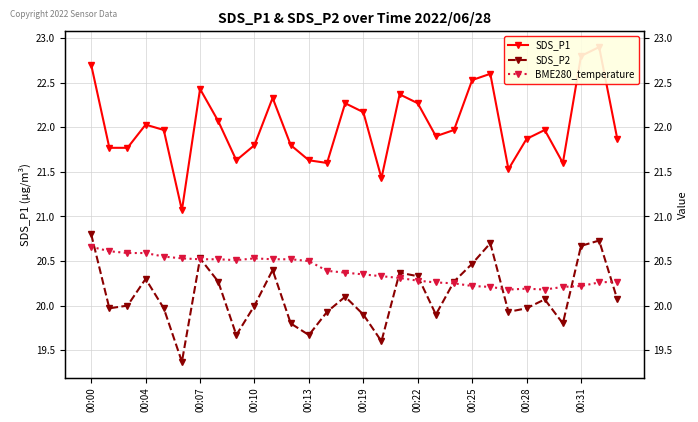

At how many categories does at least one series exceed 19?

30